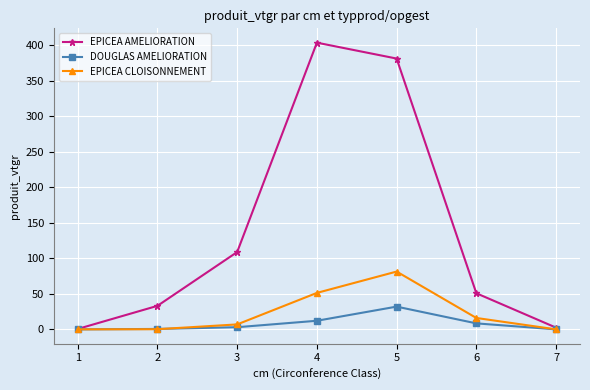

What is the lowest value of the EPICEA AMELIORATION series?

0.6